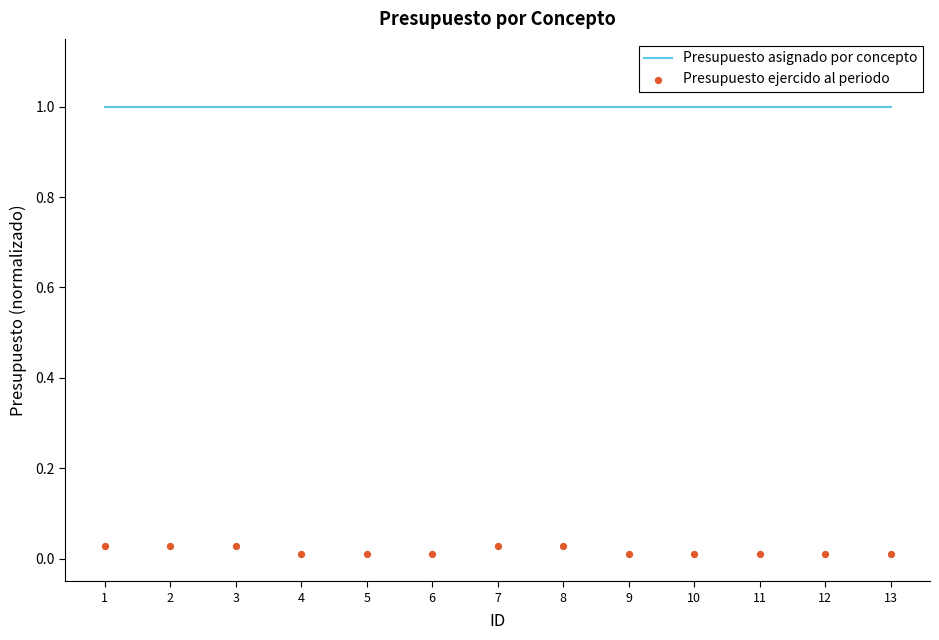

Which series has the largest total across all categories?

Presupuesto asignado por concepto